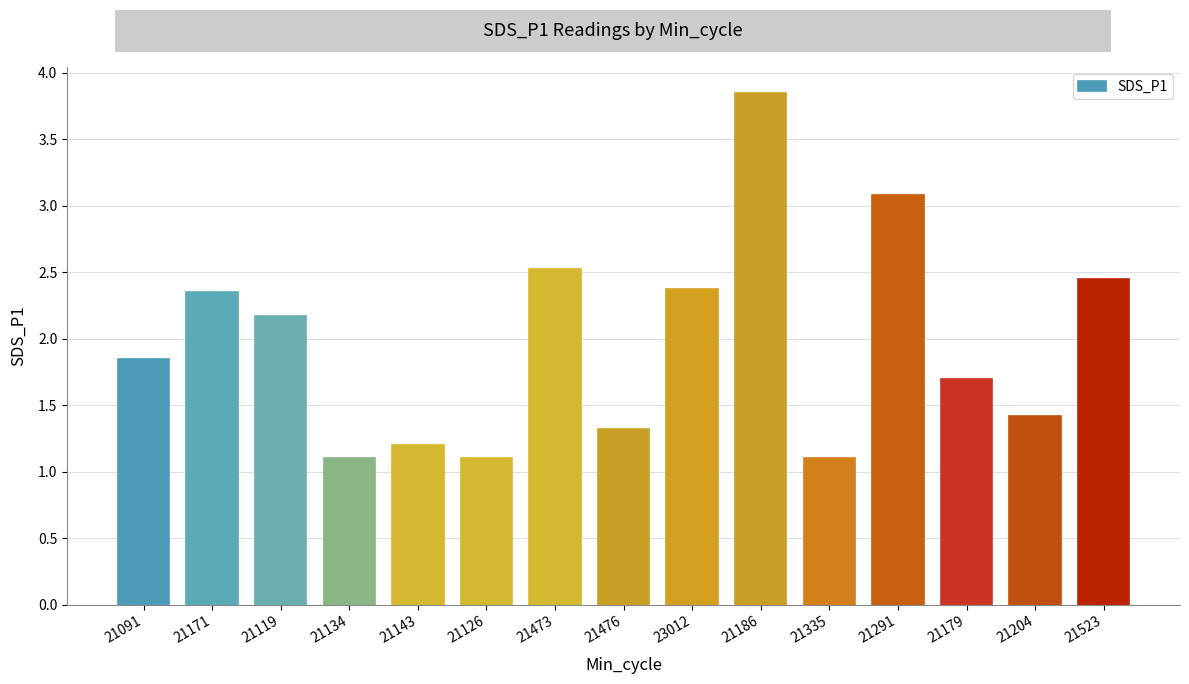

What is the average value?

2.0